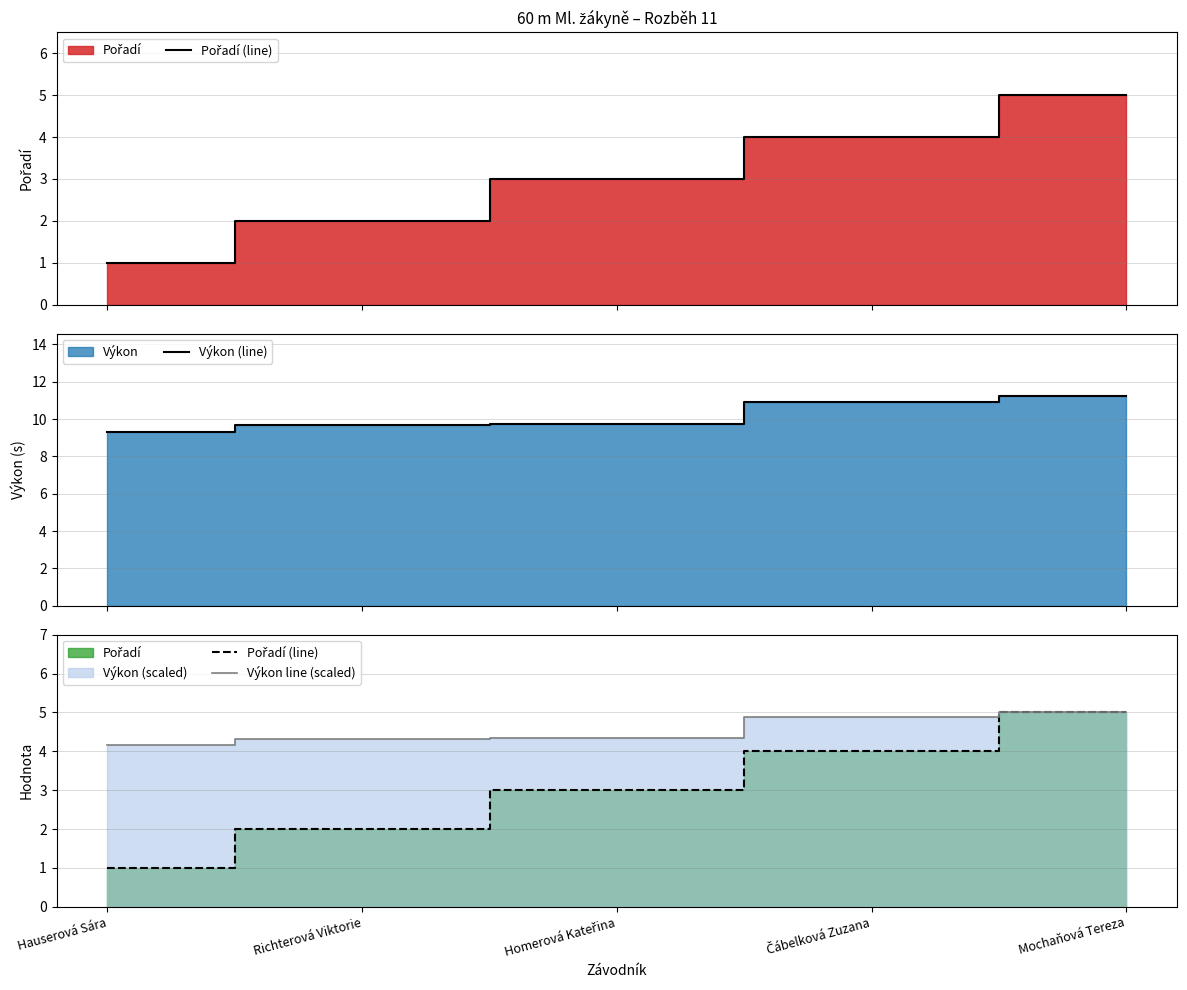

What is the maximum value for Výkon (line)?

11.2